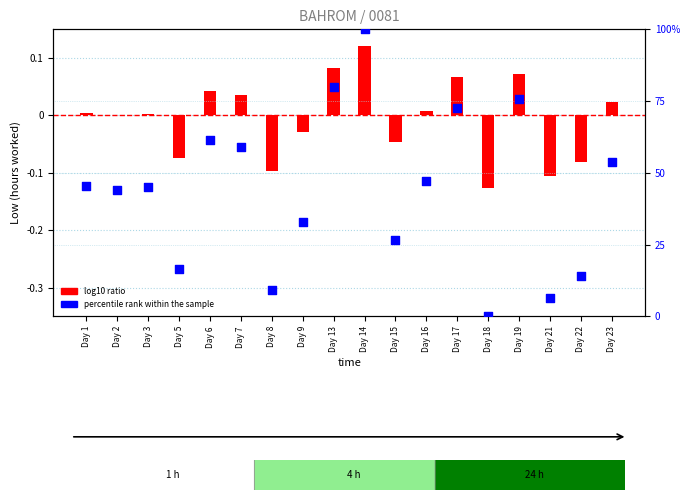

Which series has the largest Y range (max minus min)?

percentile rank within the sample